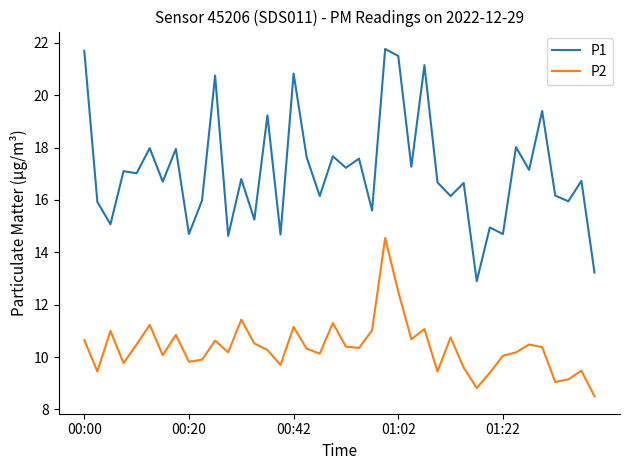

How many distinct data groups are displayed?

2